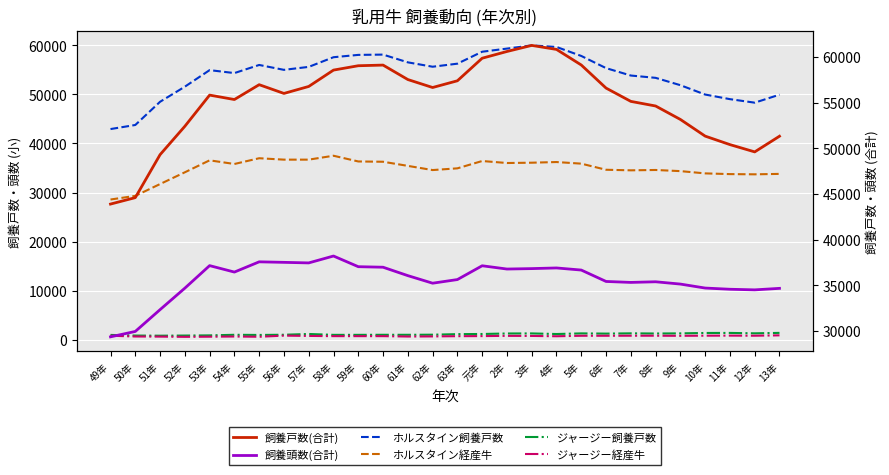

The ジャージー経産牛 series shows 389 at 50年. True or false?

False